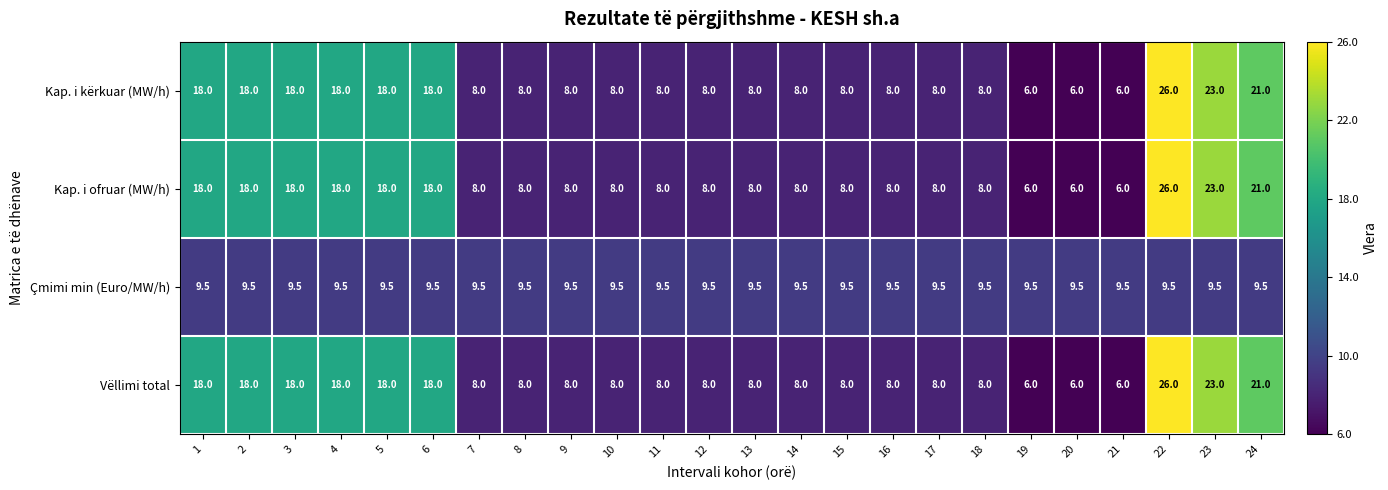

Is it true that Kap. i ofruar (MW/h) equals 10.2 at 20?

False